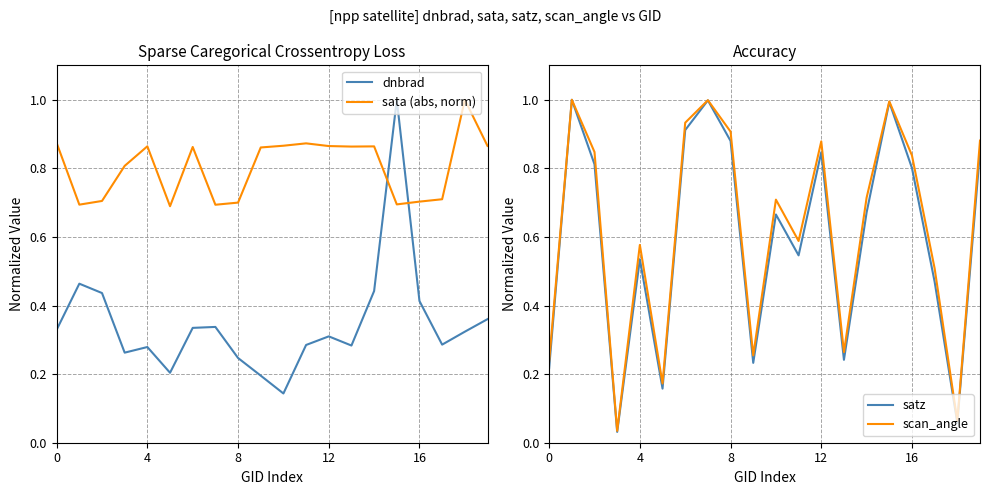

Between 11 and 9, which is larger?

11